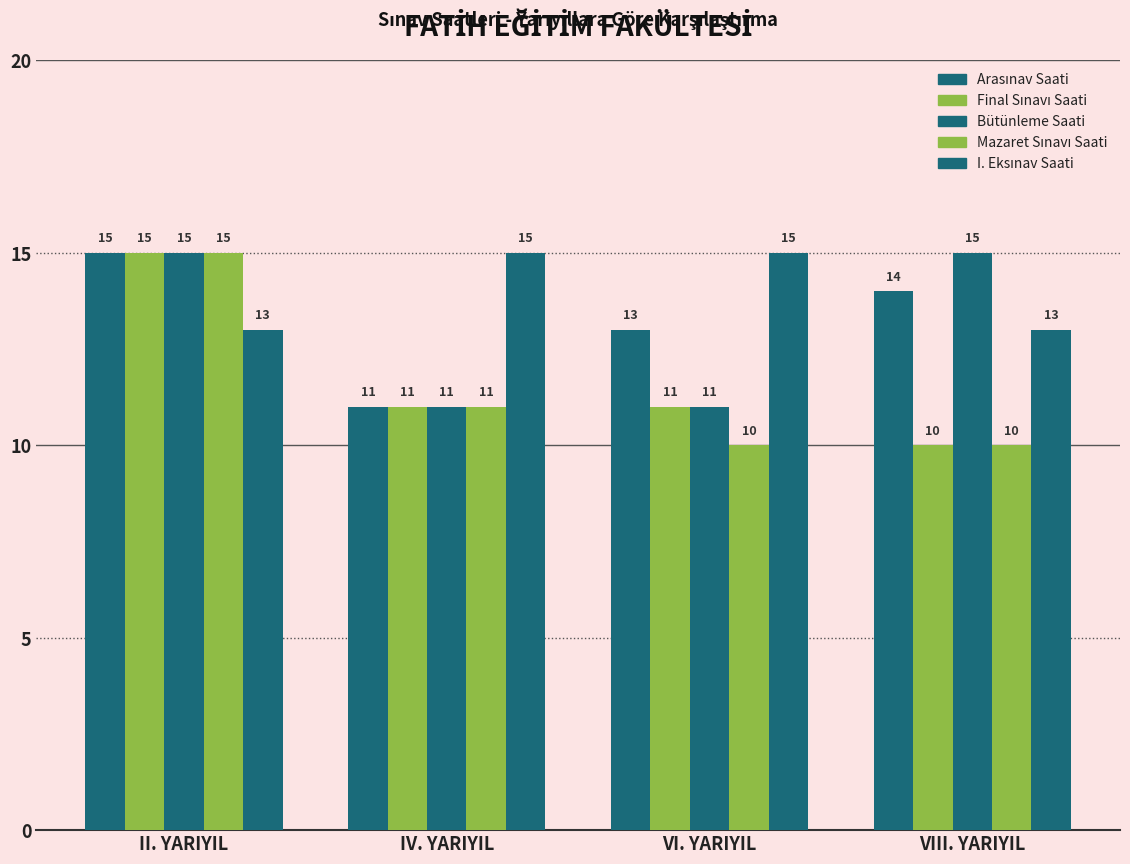

The I. Eksınav Saati series shows 15 at VI. YARIYIL. True or false?

True